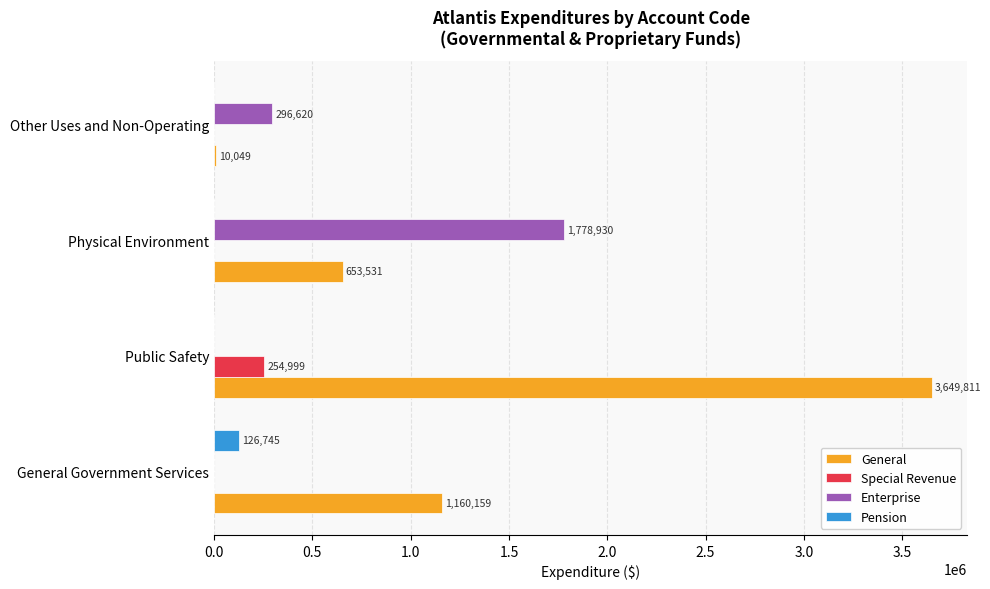

At which label is Enterprise closest to 889465?

Other Uses and Non-Operating